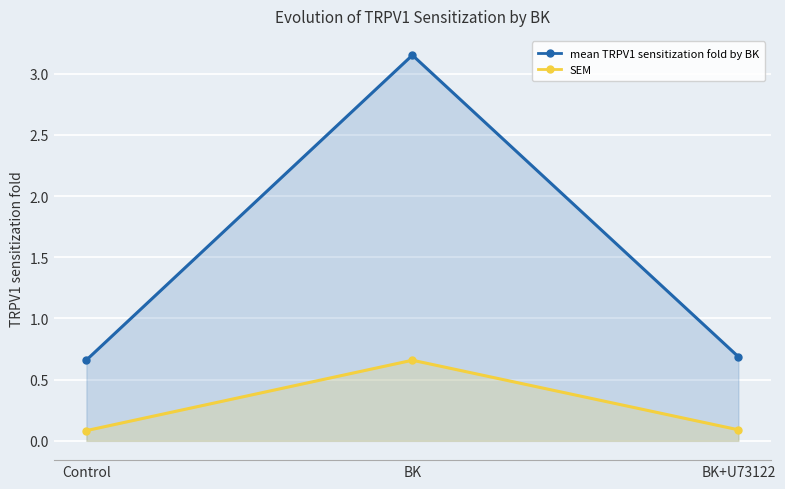

What value does the SEM series have at BK+U73122?

0.1